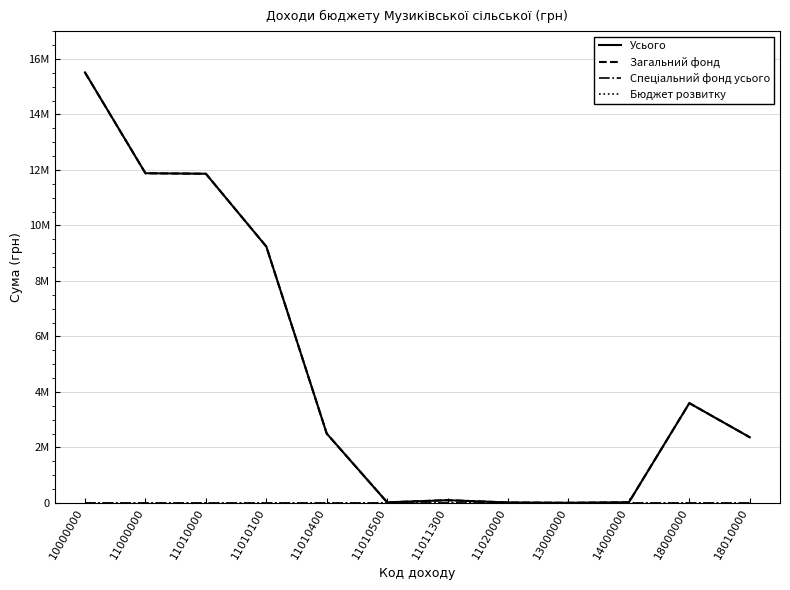

In Загальний фонд, how many points are higher than both neighbors (excluding endpoints)?

2